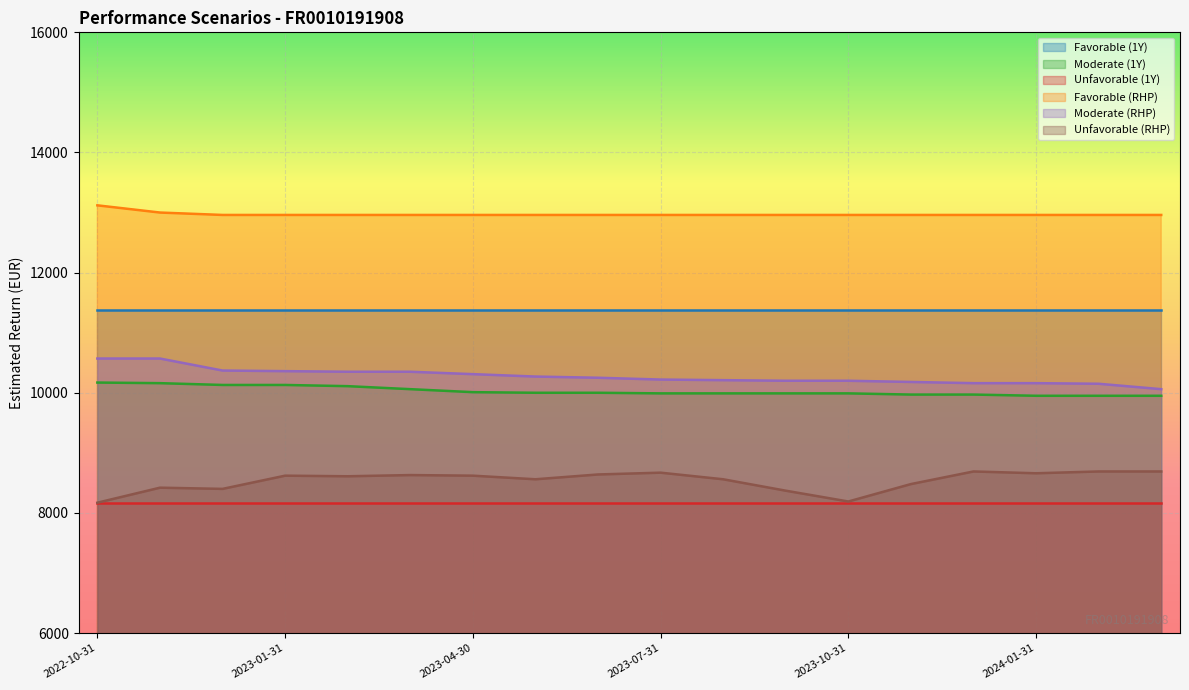

What are all the series names shown in the legend?

Favorable (1Y), Moderate (1Y), Unfavorable (1Y), Favorable (RHP), Moderate (RHP), Unfavorable (RHP)